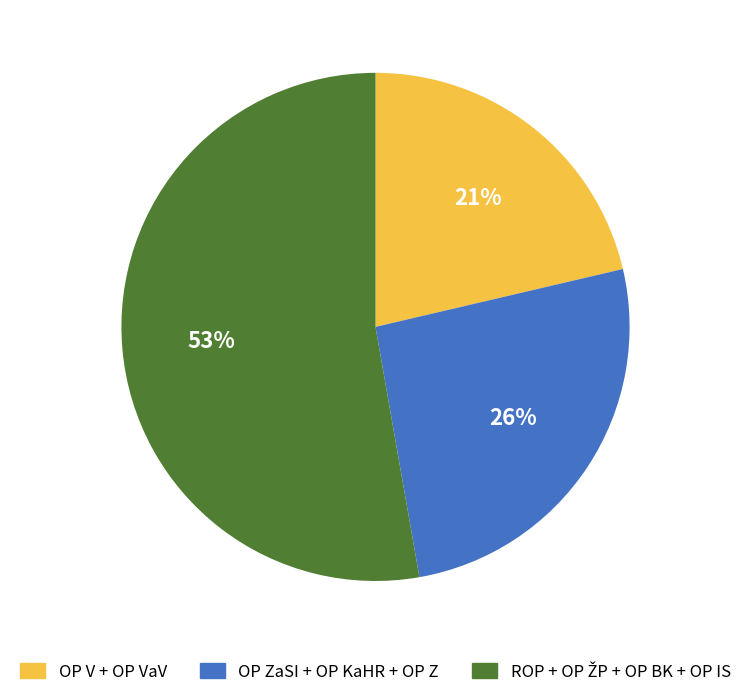

To the nearest percent, what is the average slice percentage?

33%